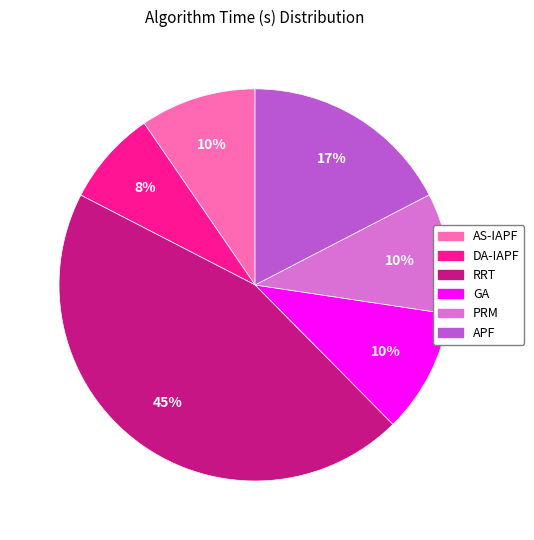

True or false: GA accounts for 18% of the total.

False